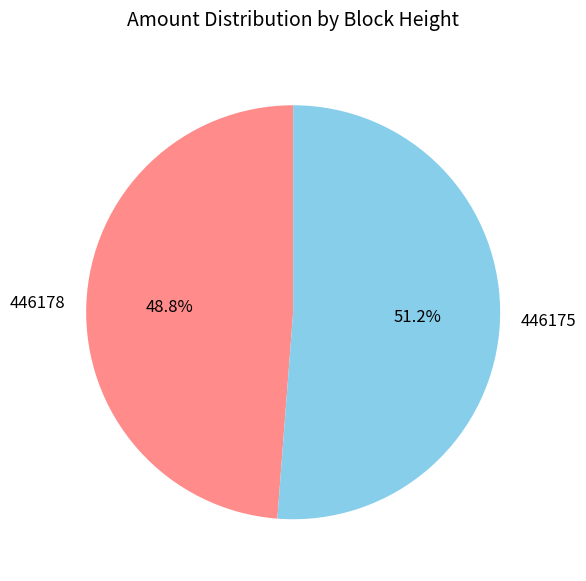

Does 446175 account for over 50% of the chart?

Yes